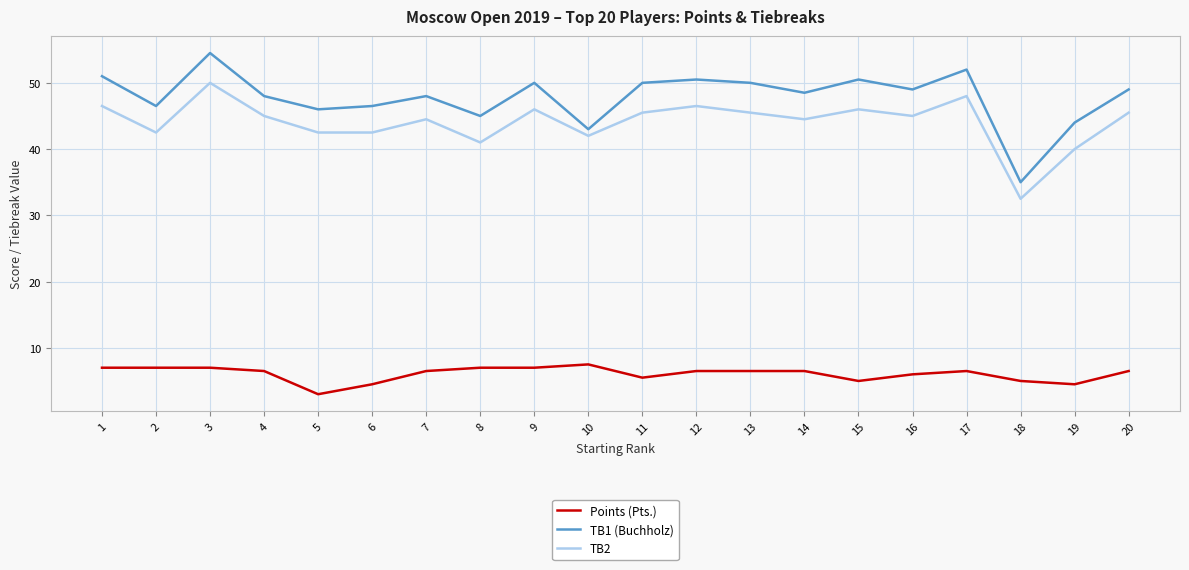

Between 7 and 18, which series saw the biggest shift?

TB1 (Buchholz)